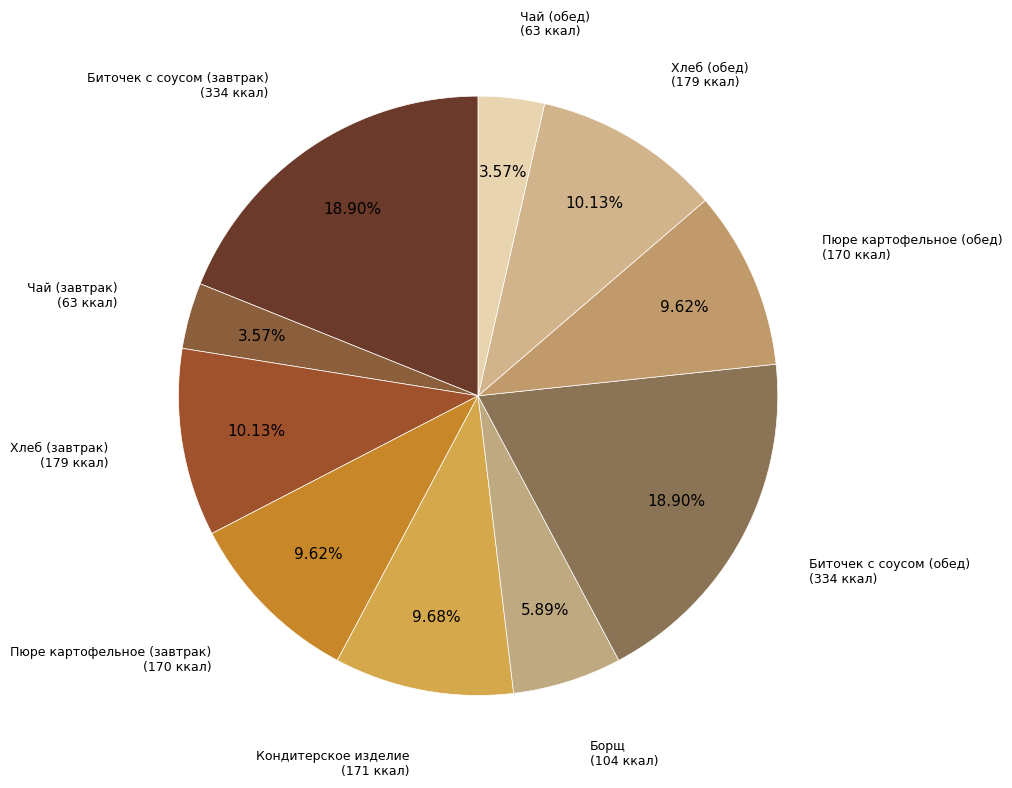

Rank the categories by value from lowest to highest.

Чай (завтрак), Чай (обед), Борщ, Пюре картофельное (завтрак), Пюре картофельное (обед), Кондитерское изделие, Хлеб (завтрак), Хлеб (обед), Биточек с соусом (завтрак), Биточек с соусом (обед)